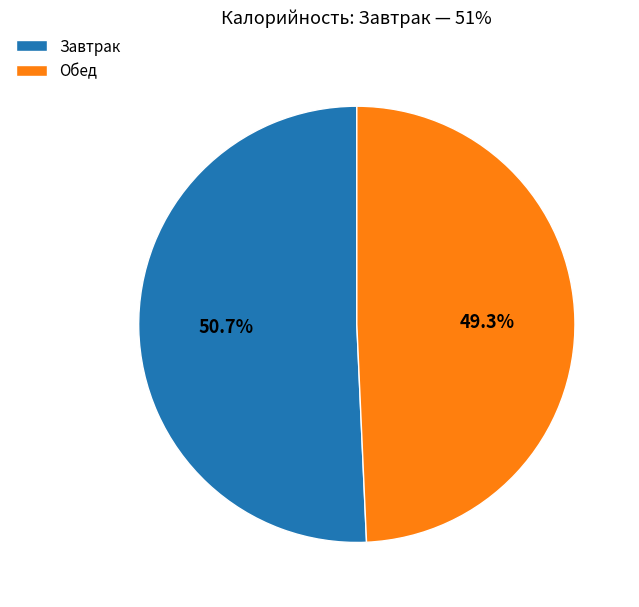

To the nearest percent, what is the difference between the largest and smallest slice percentages?

1%